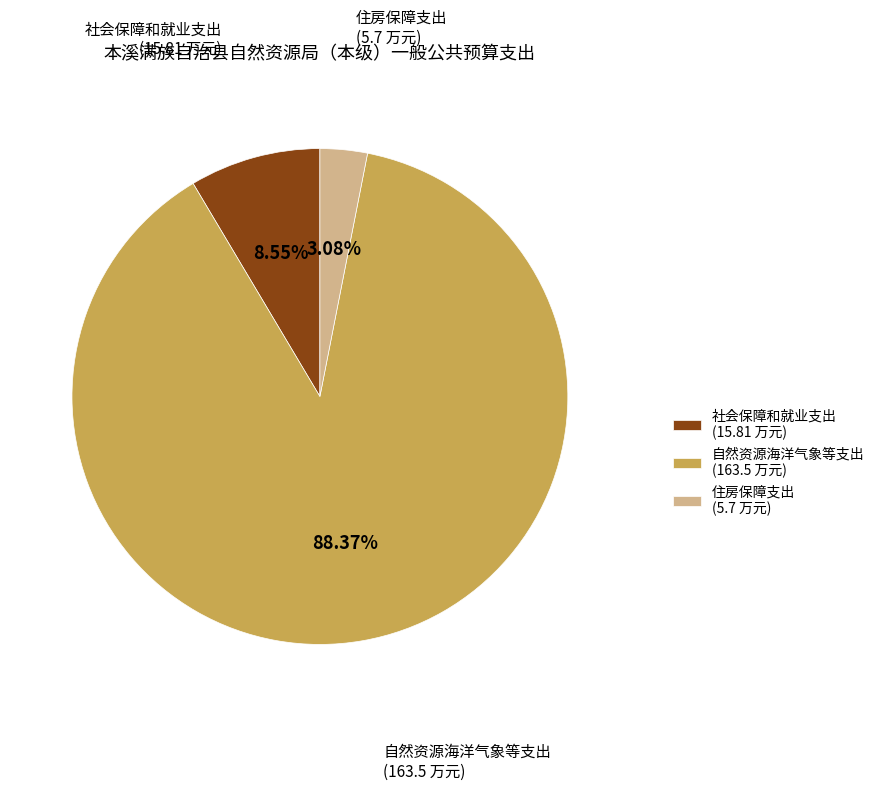

How many segments does this pie chart have?

3